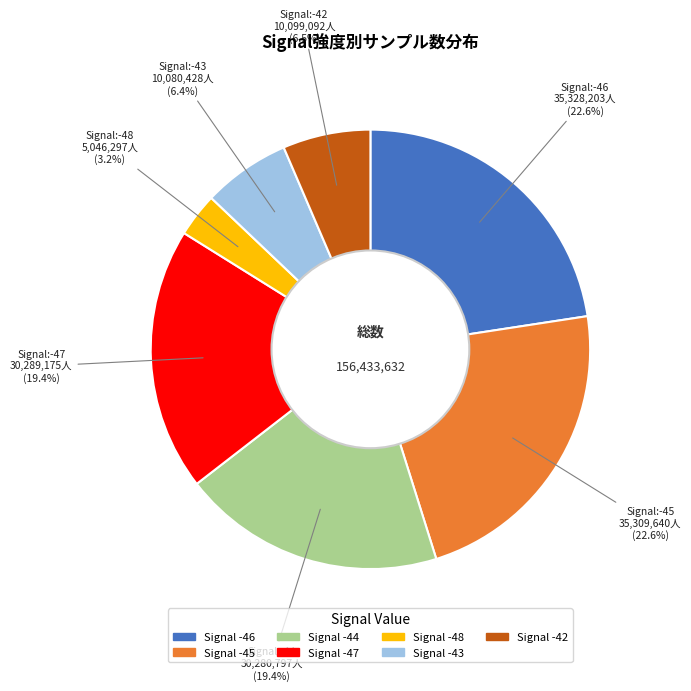

How many segments does this pie chart have?

7